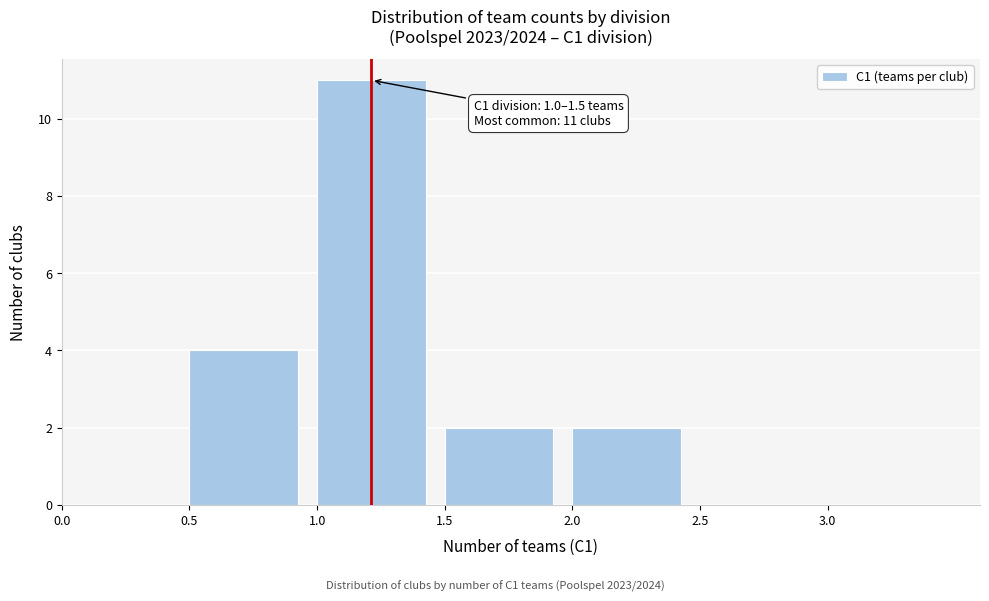

Which range on the x-axis has the tallest bar?

1.0 to 1.5